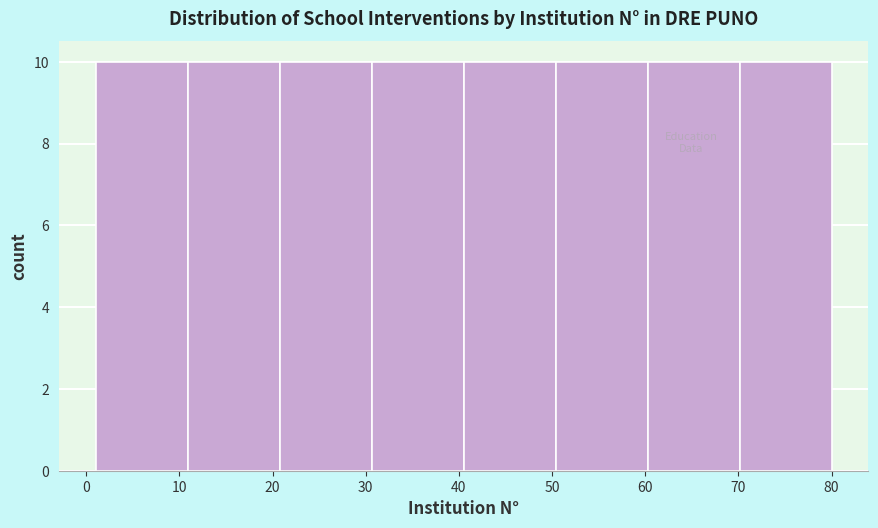

How tall is the bar that spans 50 to 60 on the x-axis? Neither the bar edges nor the heights are printed on the chart, so give them approximately, as read against the axes.

10